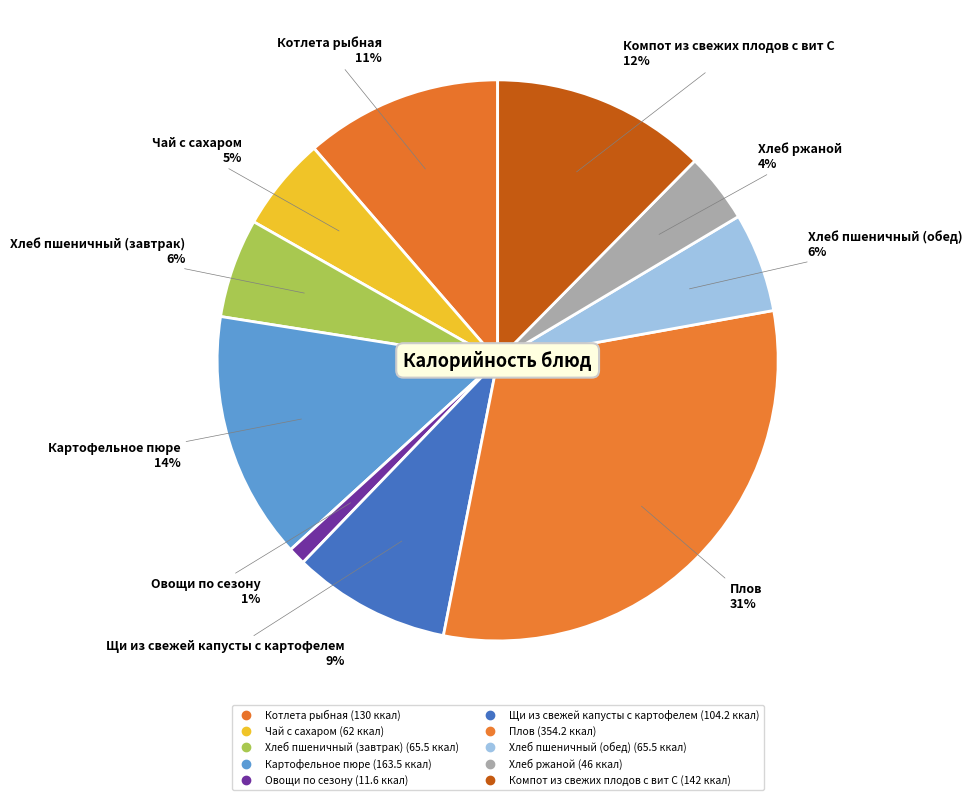

Which slice is the largest?

Плов